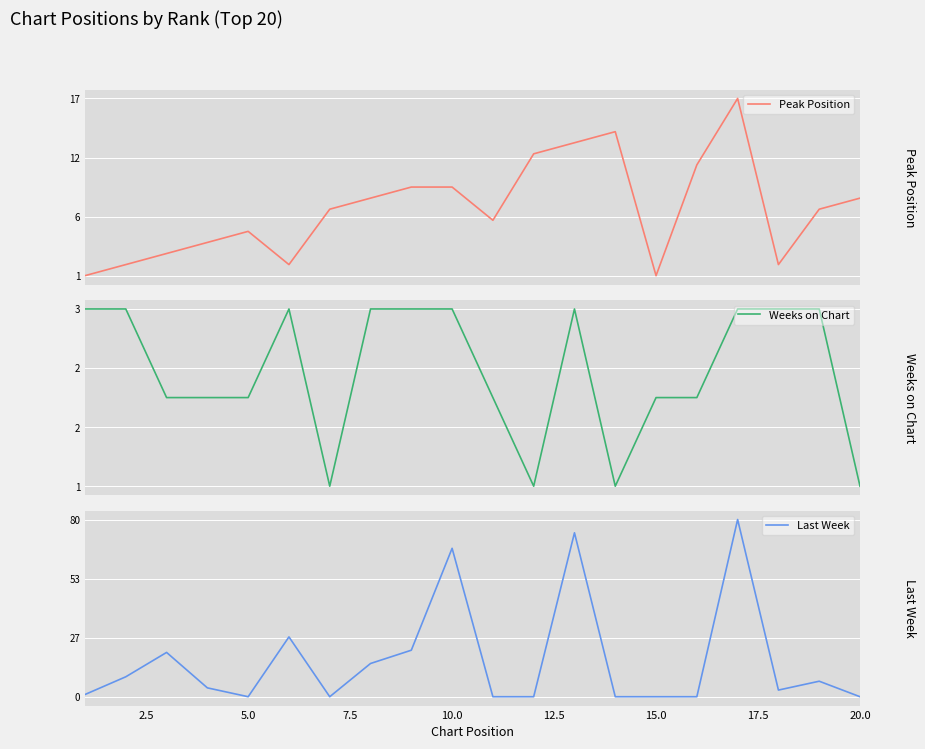

In Peak Position, how many points are higher than both neighbors (excluding endpoints)?

3